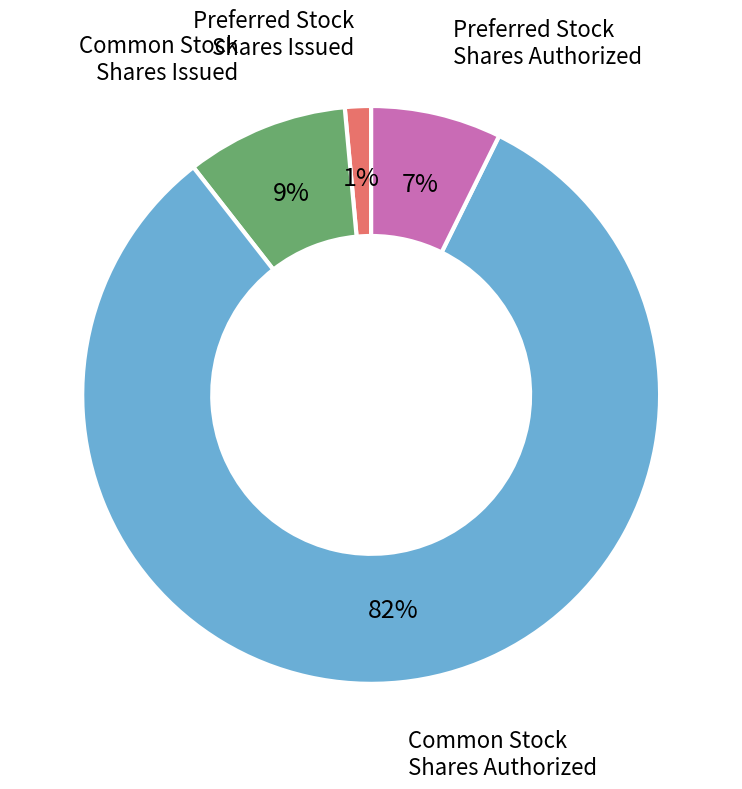

Which slice represents more than half of the pie?

Common Stock Shares Authorized